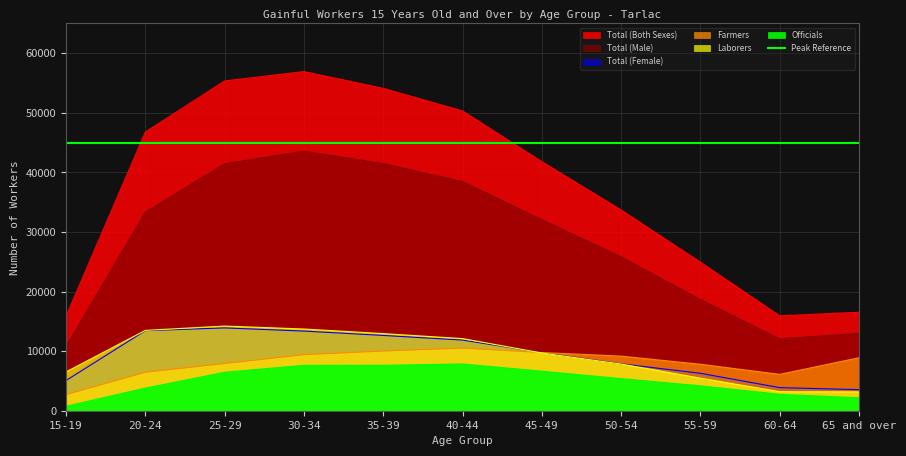

What position from the right is 25-29?

9